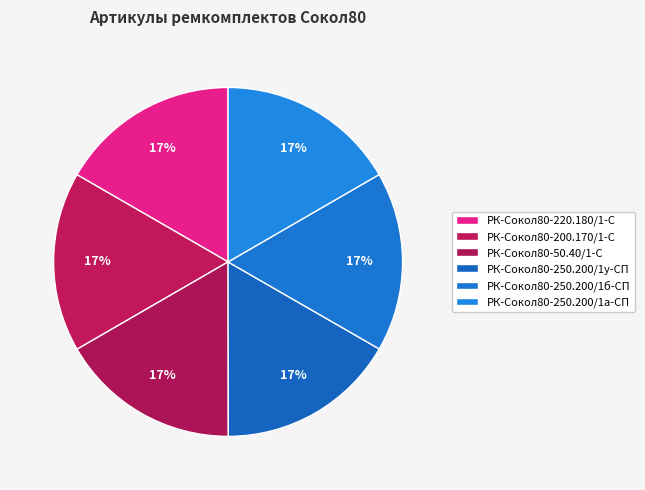

Which category has the biggest portion of the pie?

РК-Сокол80-50.40/1-С